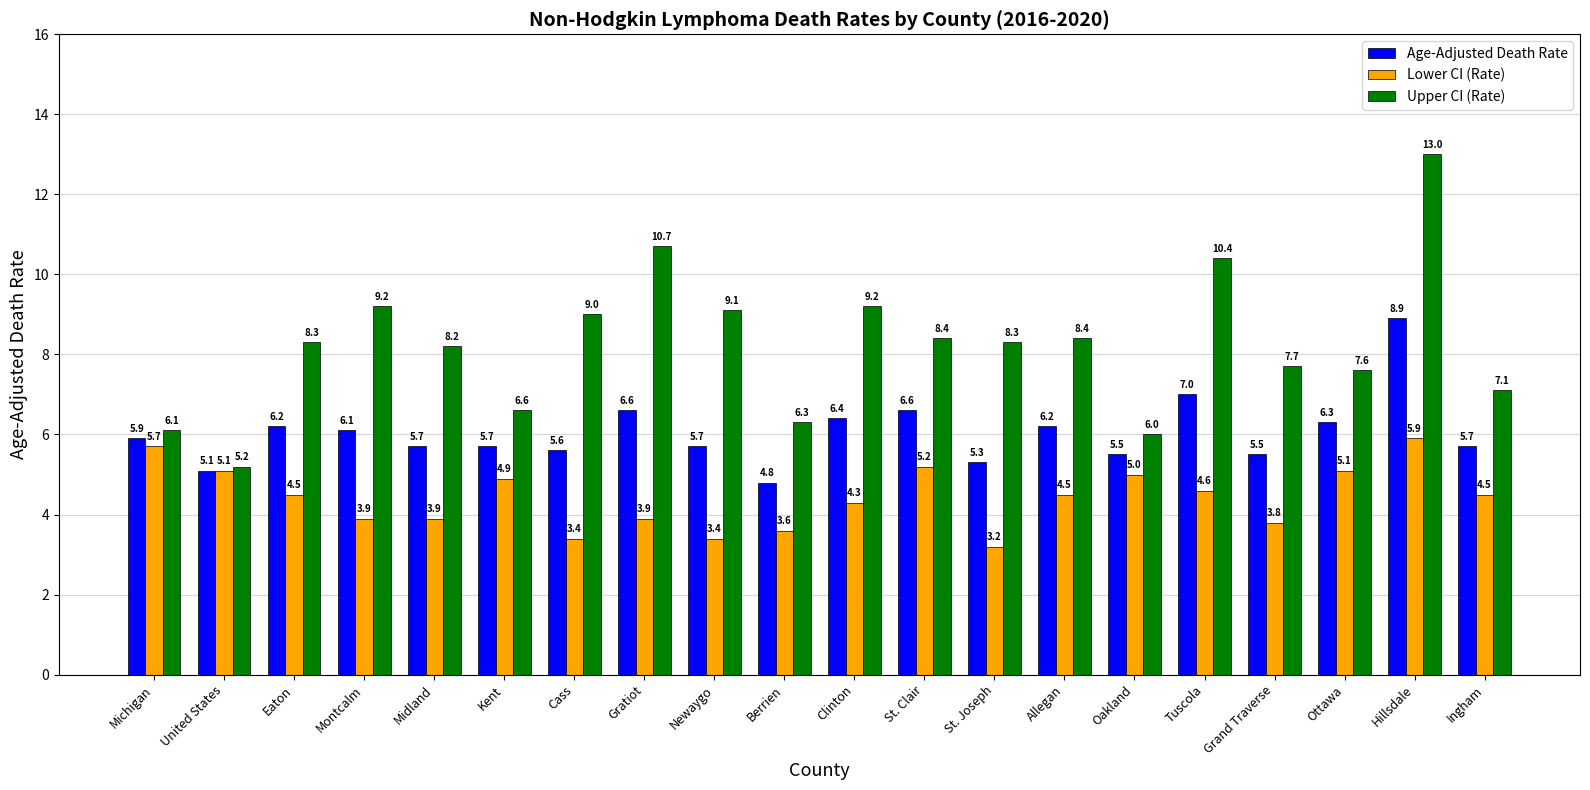

What is the spread (max minus min) of values at Gratiot?

6.8